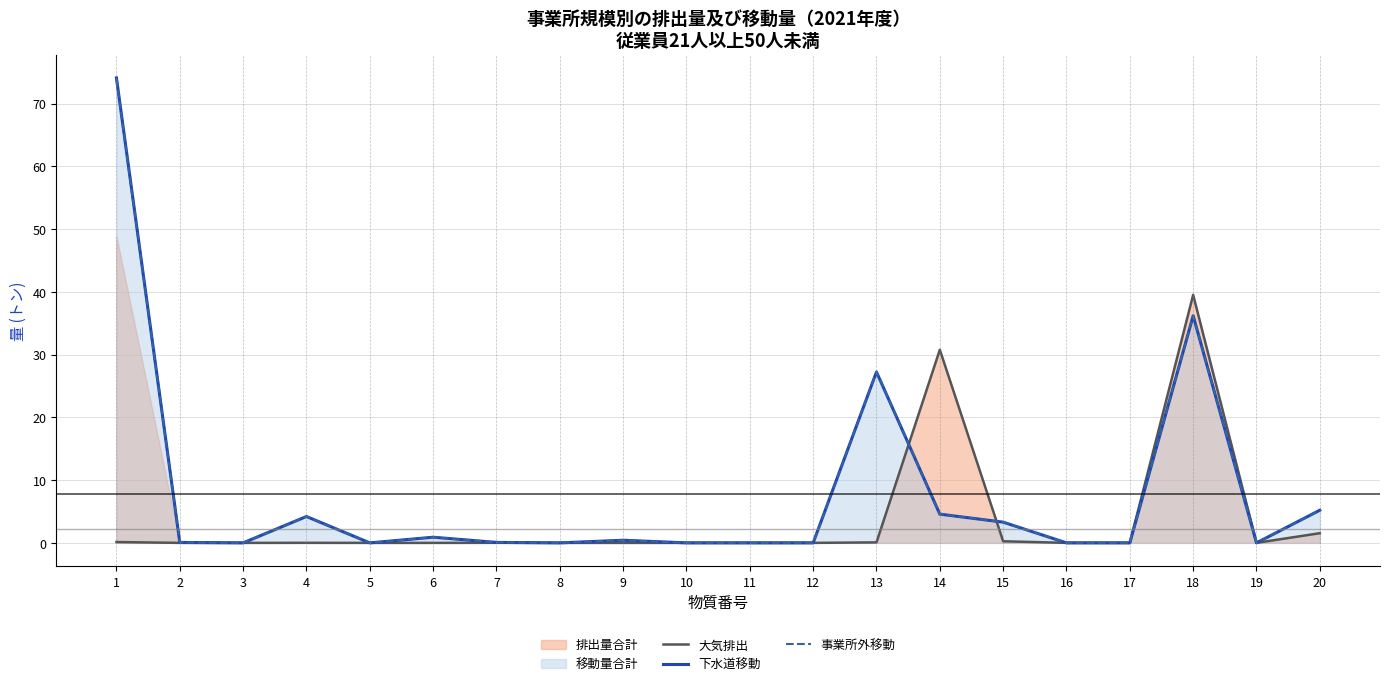

Where do 大気排出 and 事業所外移動 first cross each other?

2 and 3